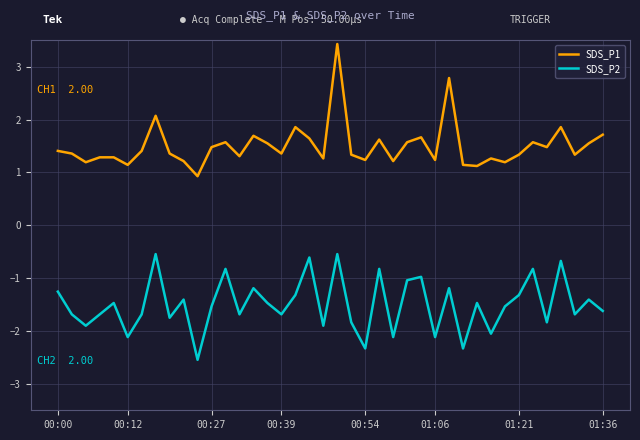

How many interior local valleys does the SDS_P1 series have?

13